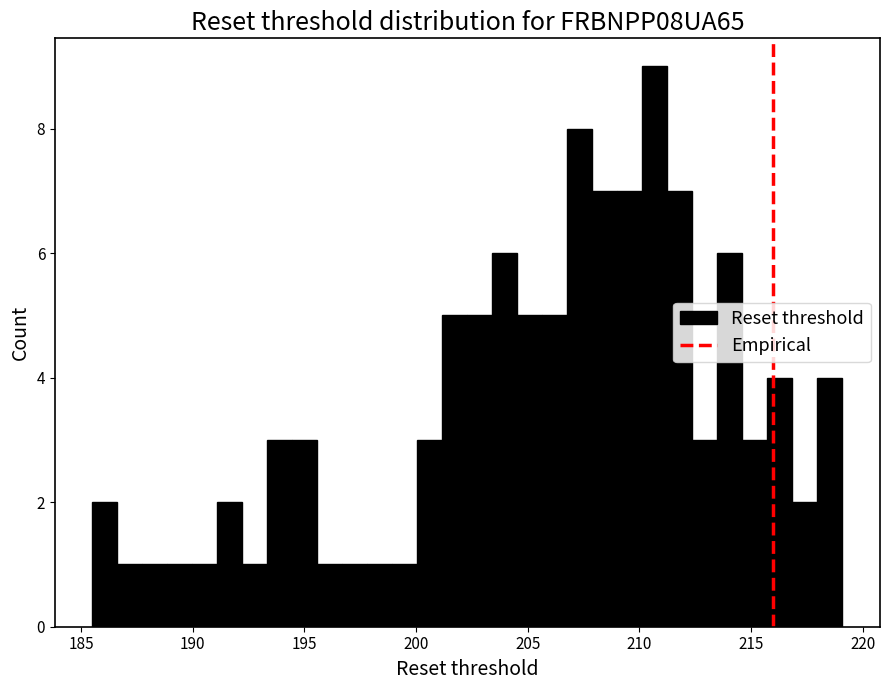

Around what value on the x-axis is the tallest bar? Give the approximate position of its centre, as read against the axis.

210.5